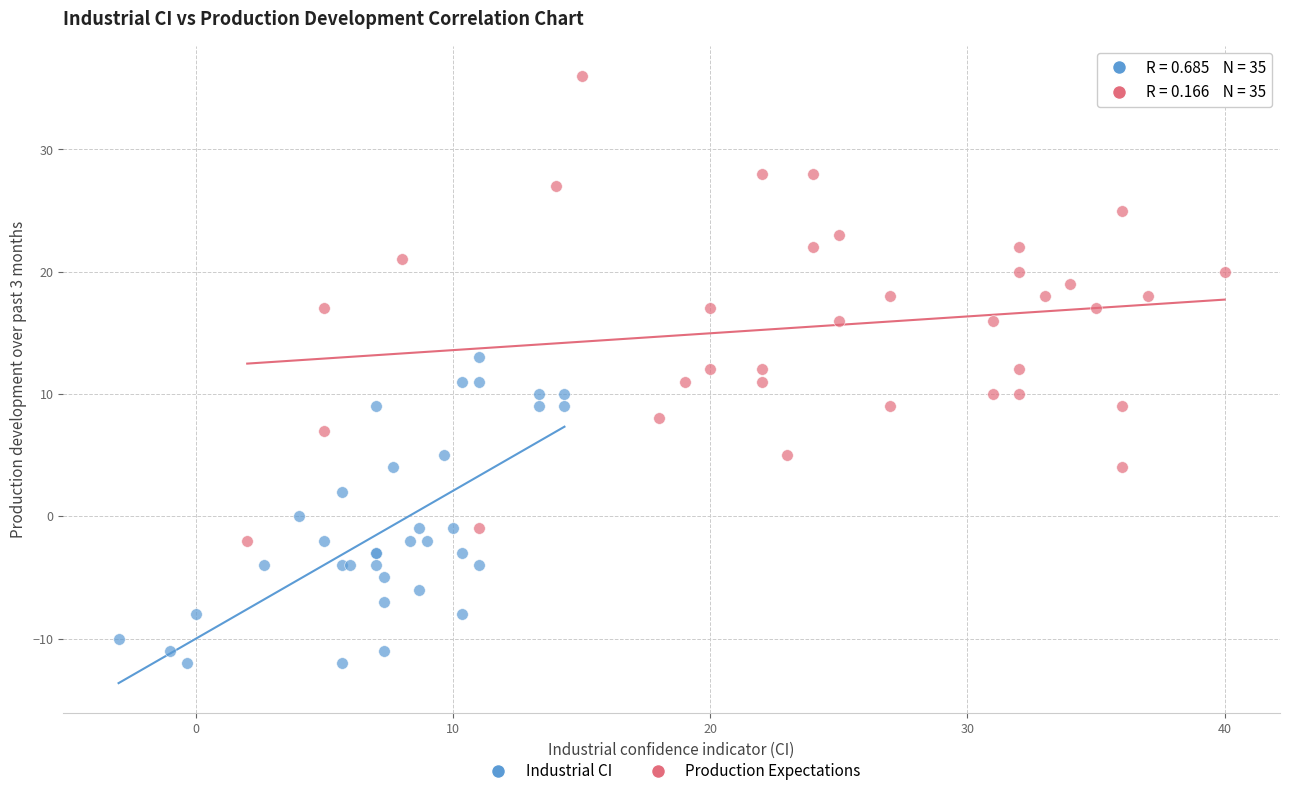

Which series reaches the minimum Y coordinate?

Industrial CI